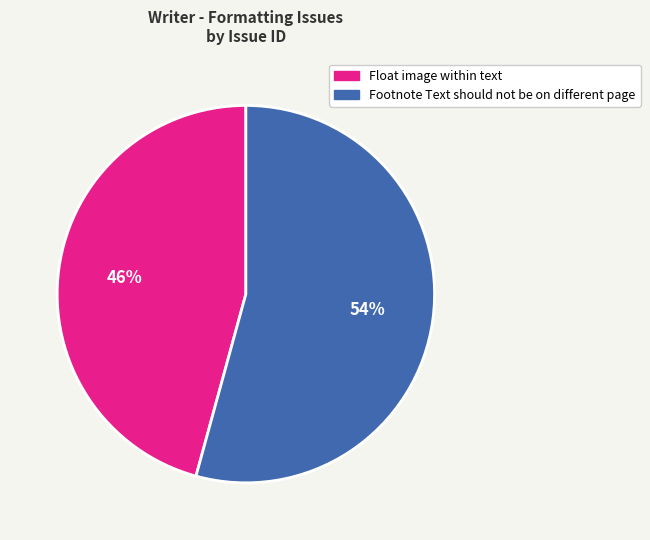

Between Footnote Text should not be on different page and Float image within text, which is larger?

Footnote Text should not be on different page